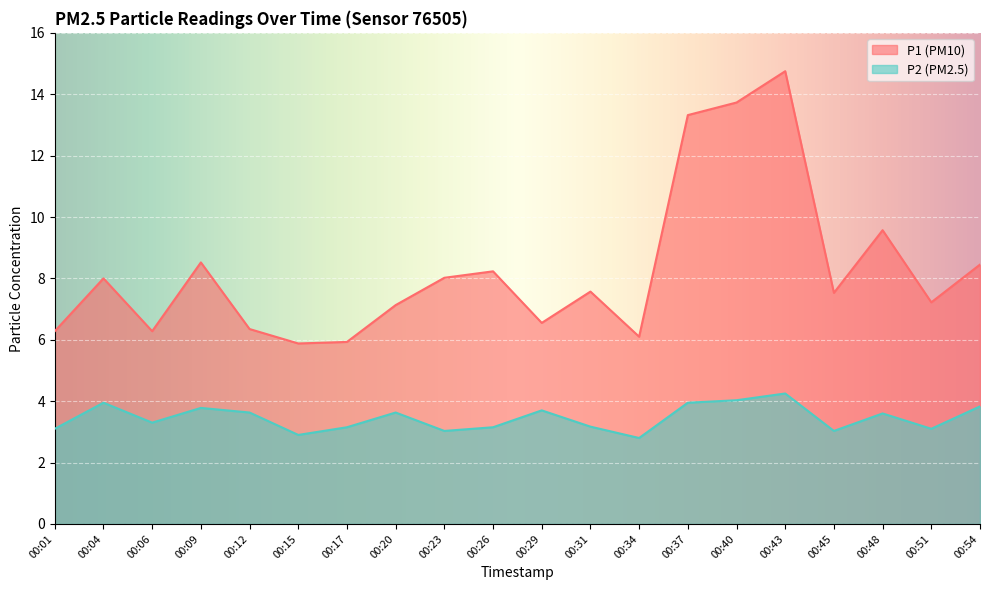

What is the difference between the maximum and minimum values in the P2 series?

1.5